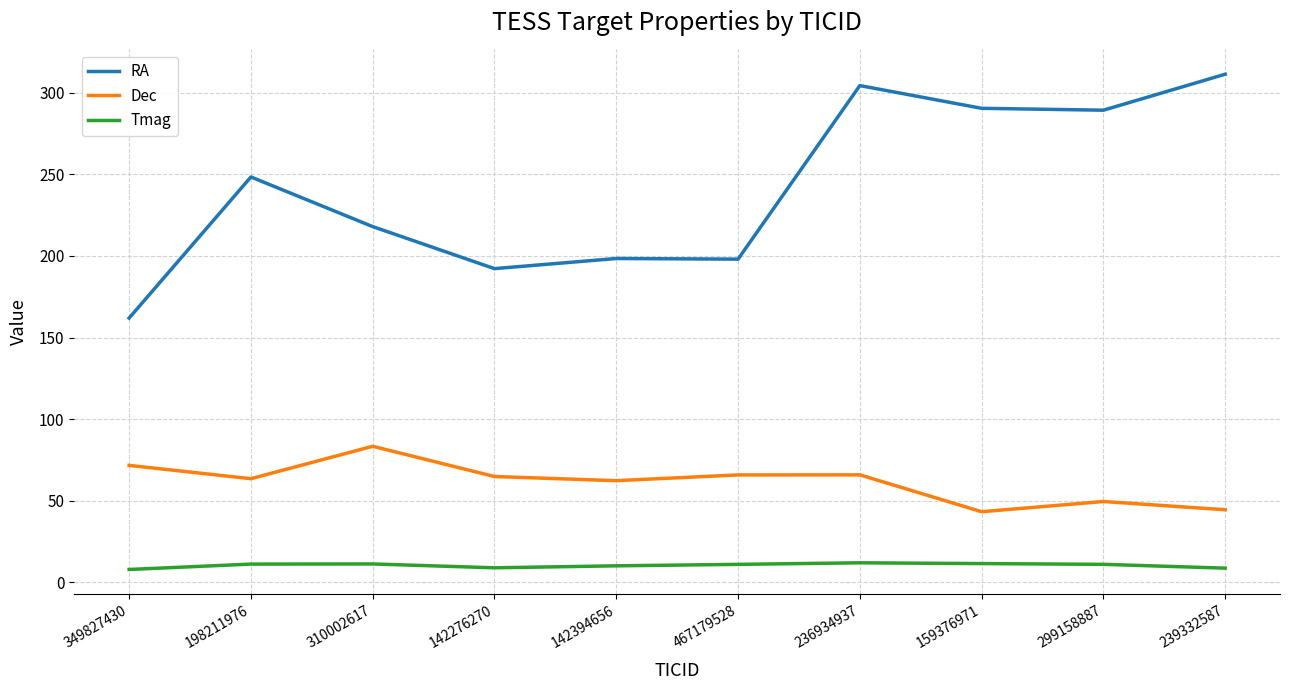

What is the minimum value for RA?

161.9